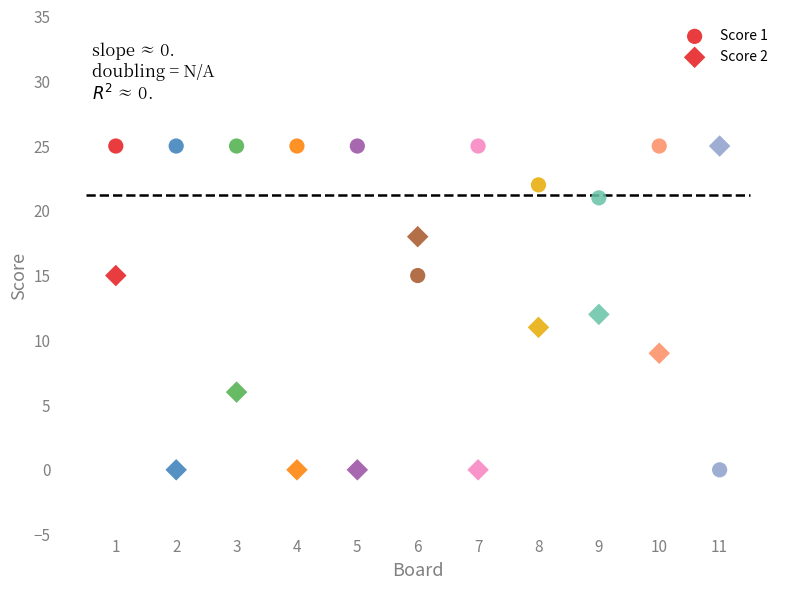

How many points are shown in the scatter plot?

22